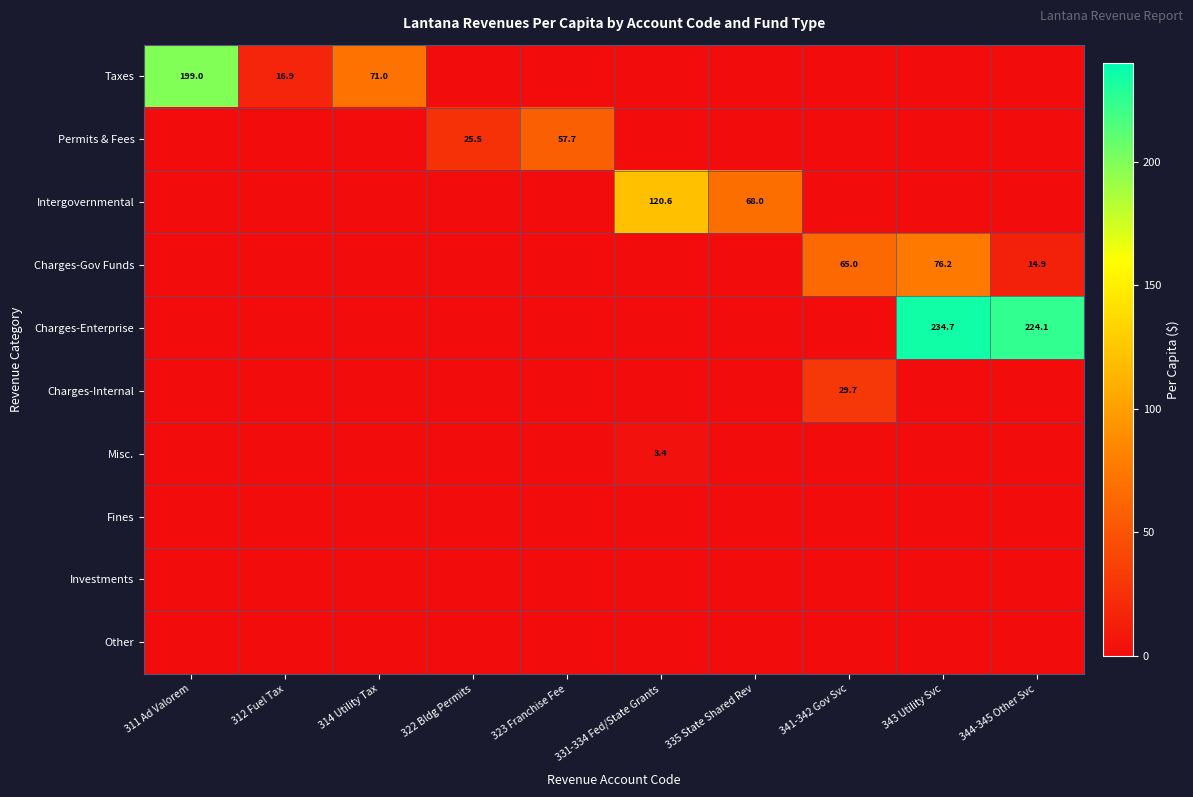

The value of Charges-Gov Funds at 344-345 Other Svc is 24.8. True or false?

False